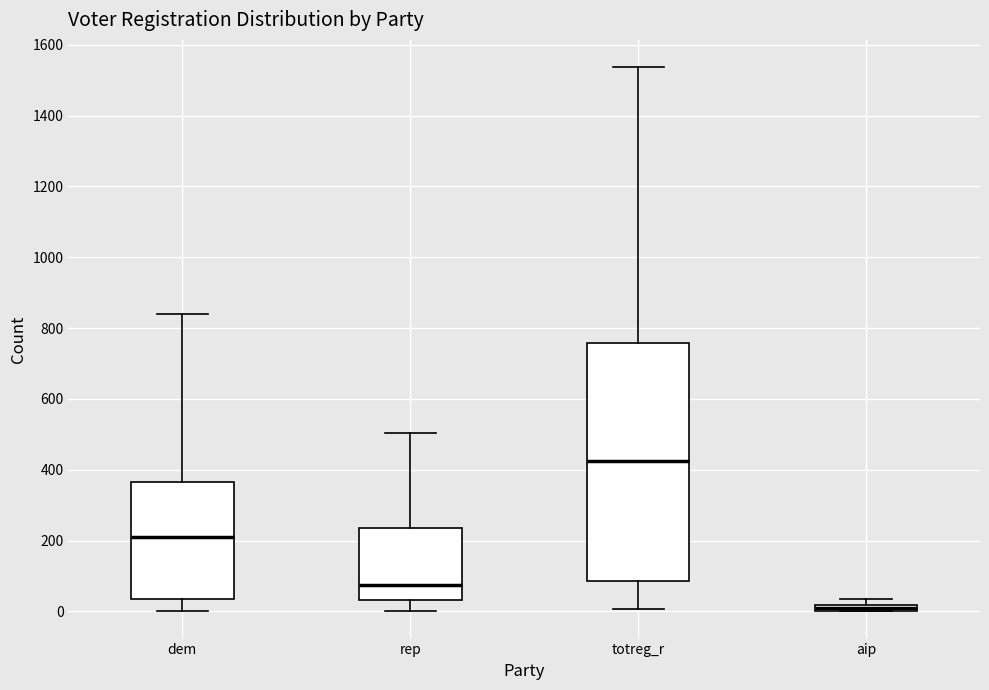

Which box is the tallest, from its lower edge to its upper edge?

totreg_r